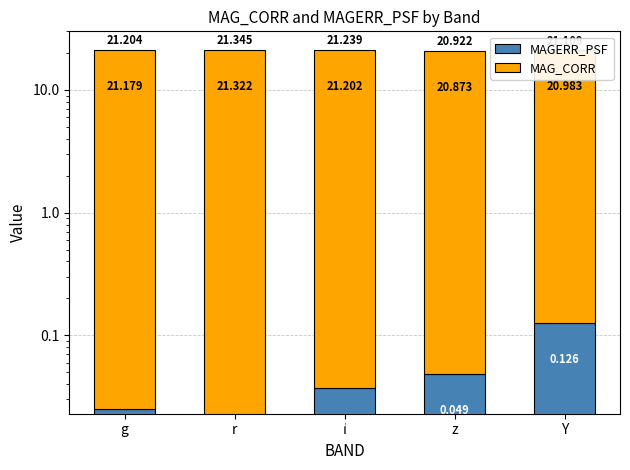

At which category is the sum across all series the highest?

r